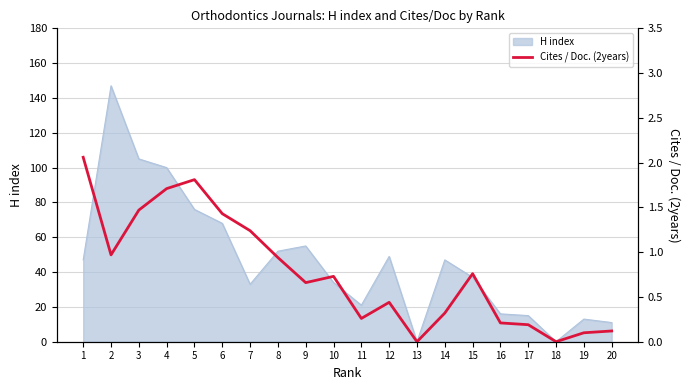

At which category does the data reach its first local peak?

5